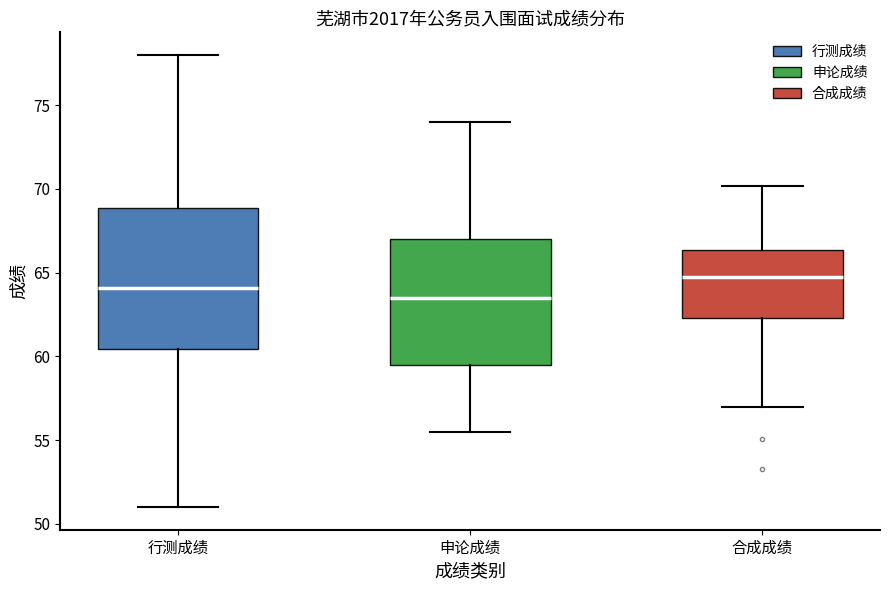

Comparing the boxes themselves (not the whiskers), which one is the tallest?

行测成绩